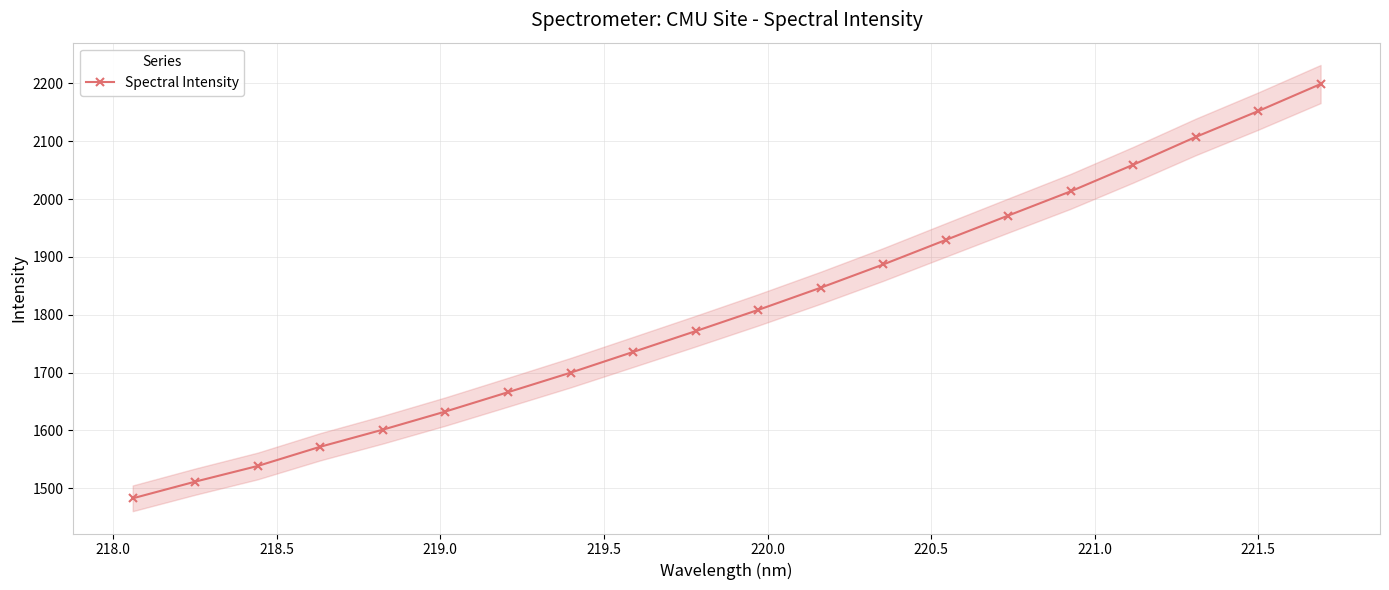

True or false: Spectral Intensity has more than 2 interior local peaks.

False